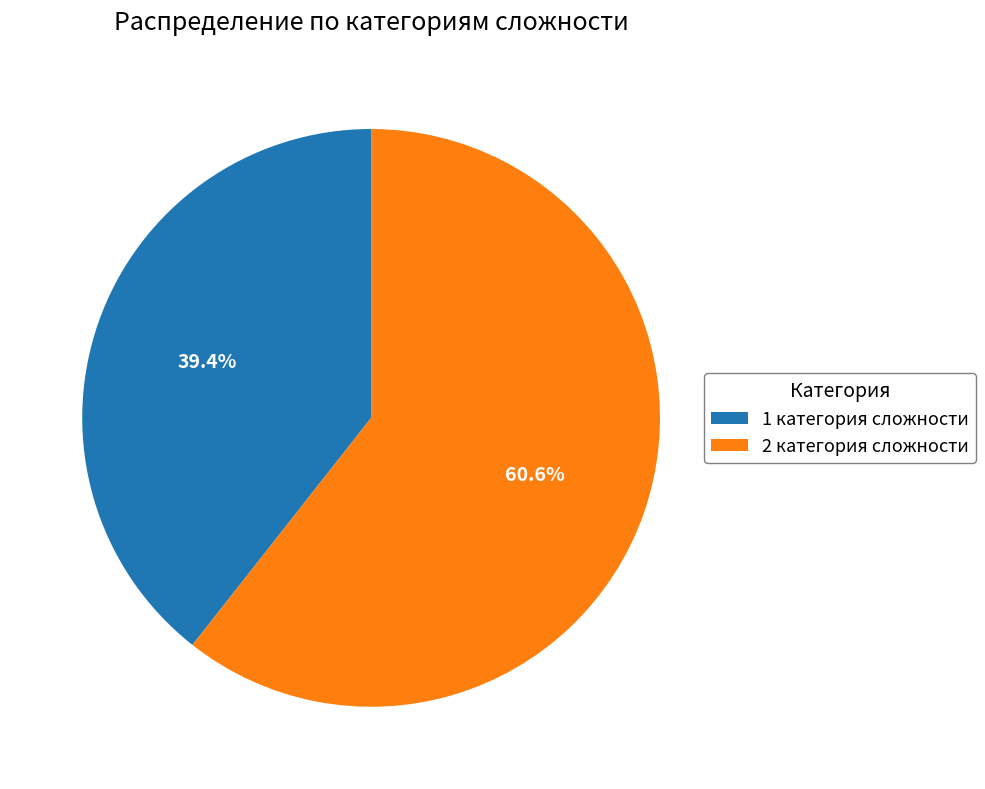

Between 1 категория сложности and 2 категория сложности, which is larger?

2 категория сложности